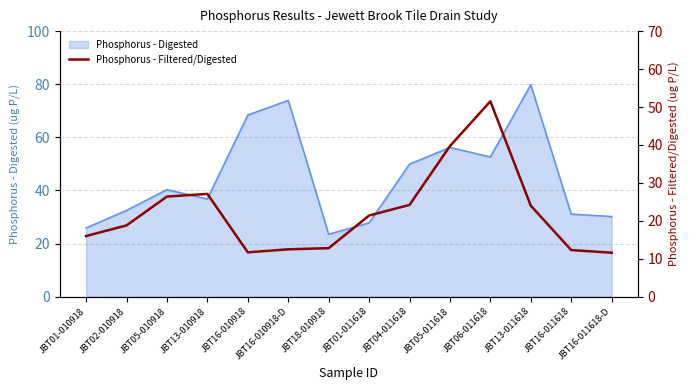

Which category has the lowest value across all series?

JBT16-011618-D